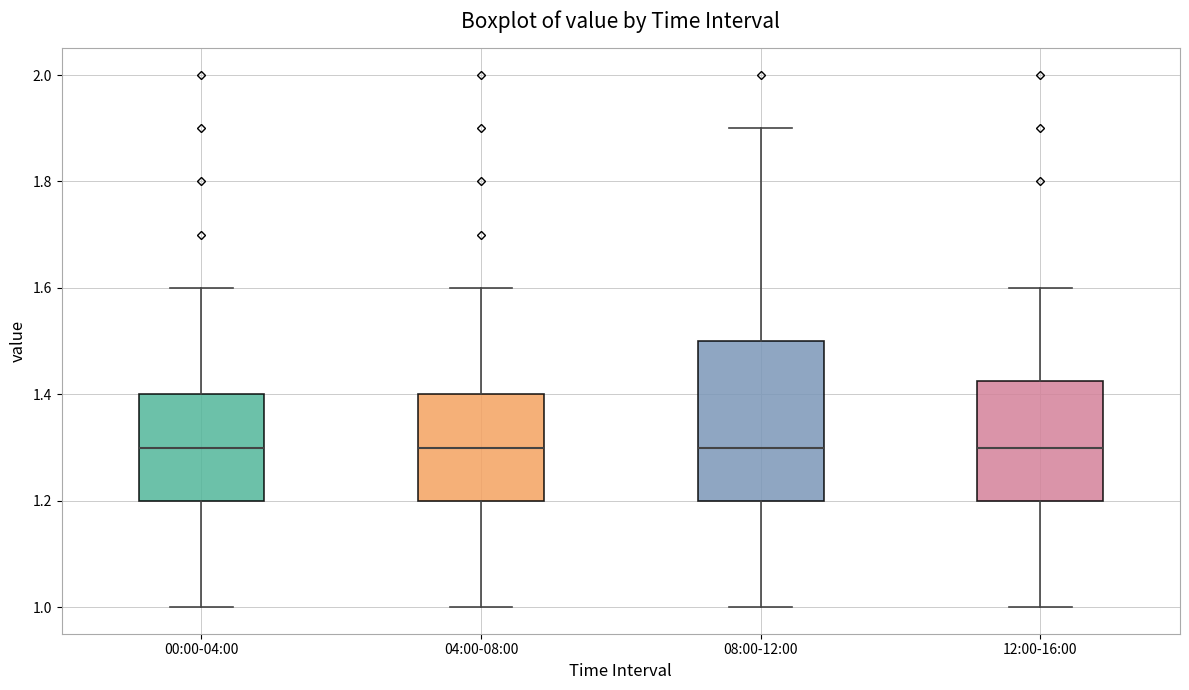

Which box is the tallest, from its lower edge to its upper edge?

08:00-12:00